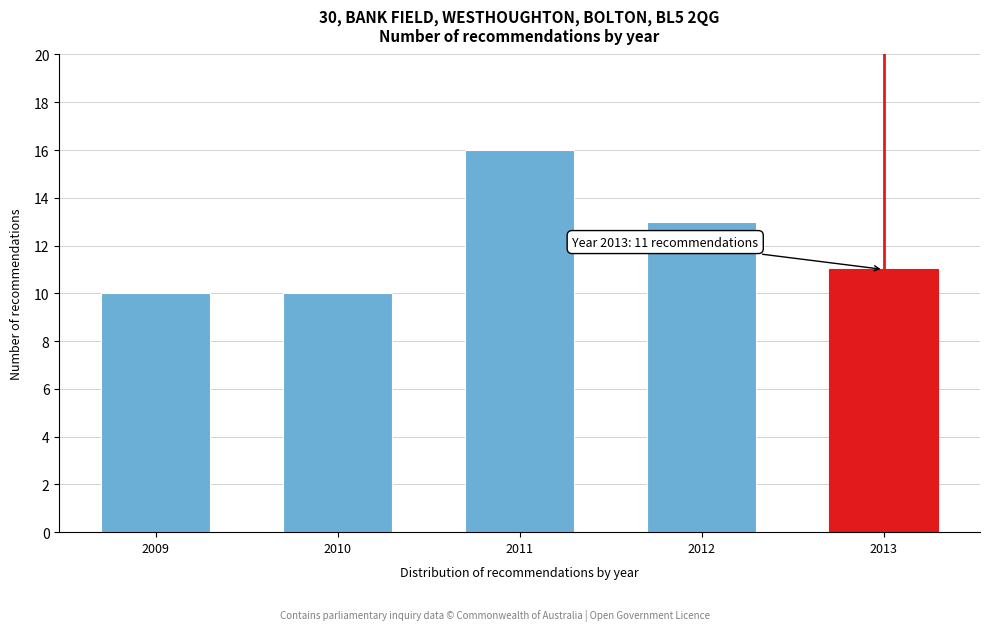

Reading left to right, list all the values displayed in this chart.

2009=10	2010=10	2011=16	2012=13	2013=11